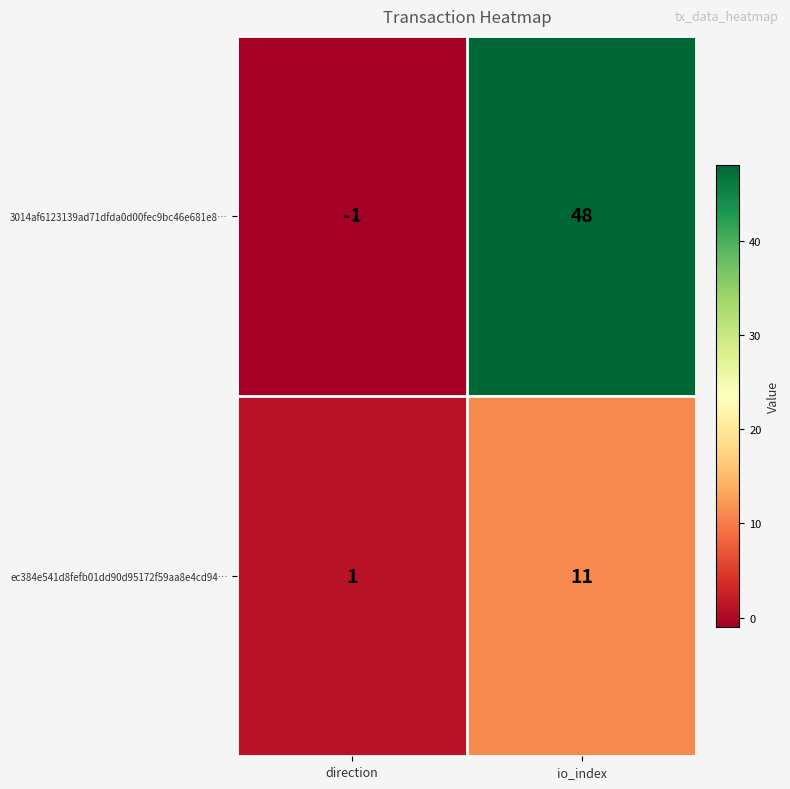

Which label corresponds to the largest value in the chart?

io_index